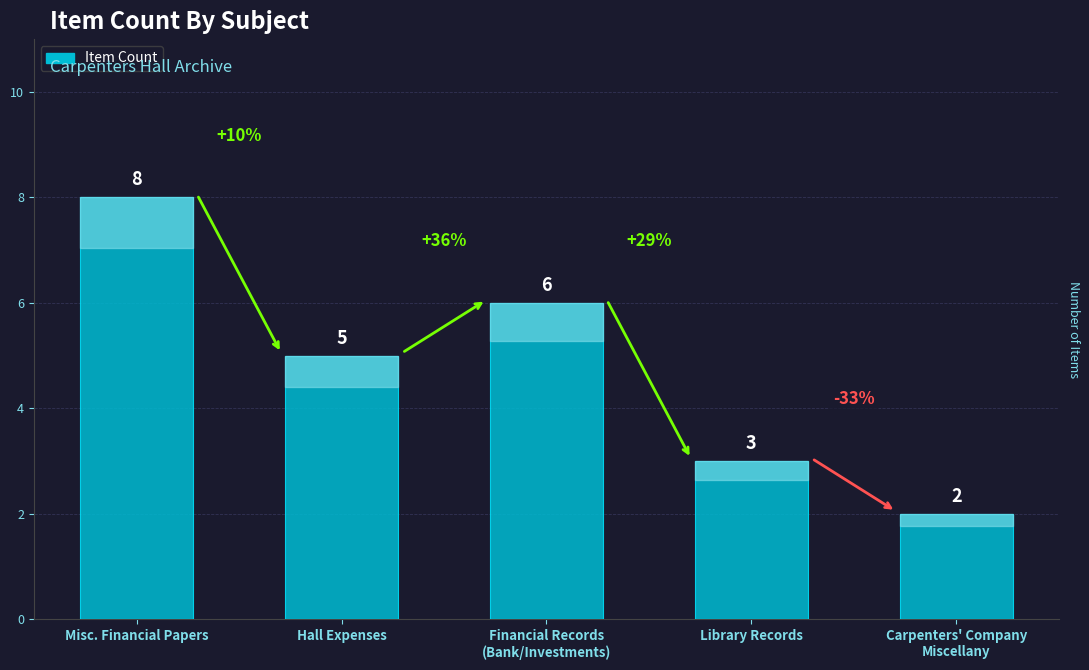

What is the change in value from Financial Records
(Bank/Investments) to Library Records?

-3